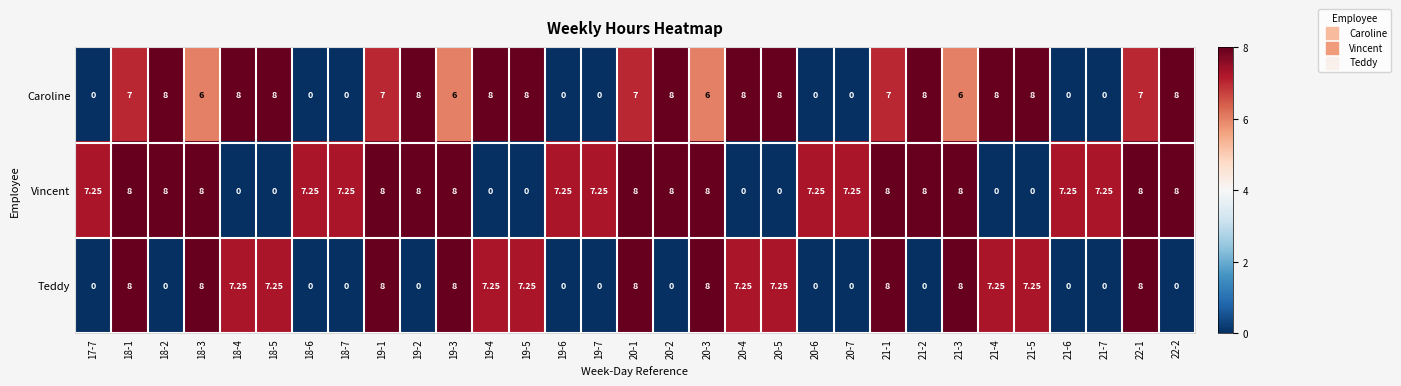

Count the number of data series in this chart.

3